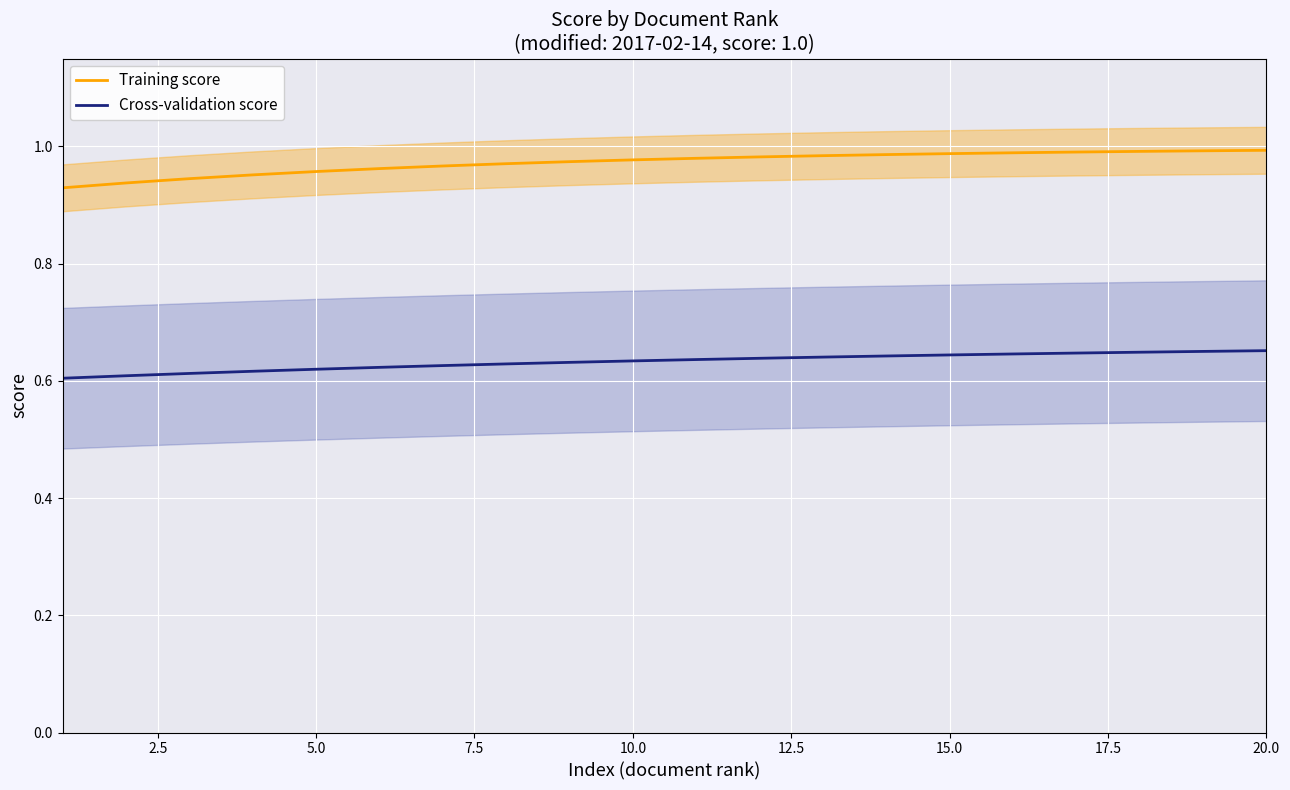

The value of Training score at 15.0 is 1.3. True or false?

False